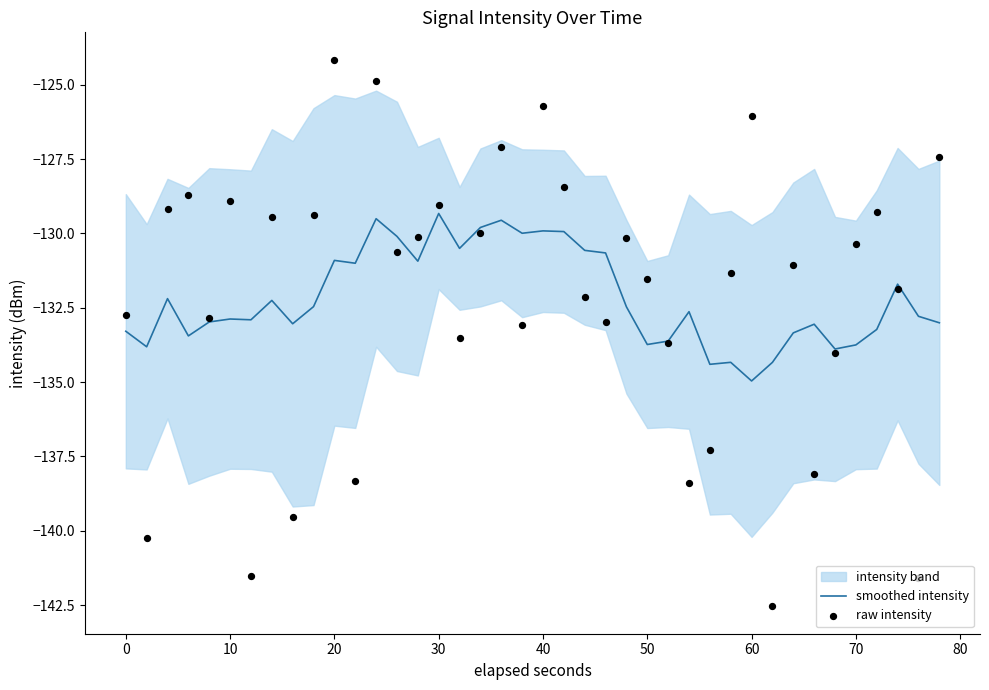

The value of smoothed intensity at 40 is -129.9. True or false?

True